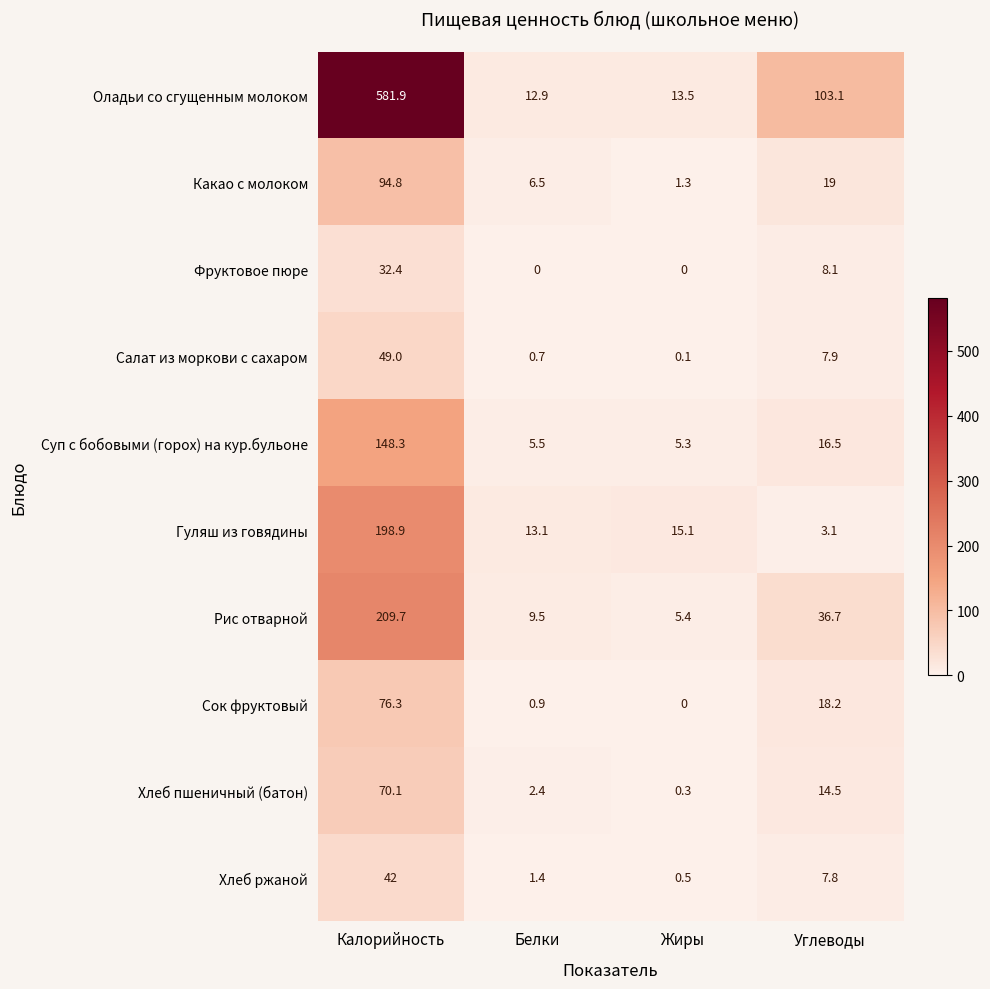

What is the difference between the highest and lowest values at Углеводы?

100.0